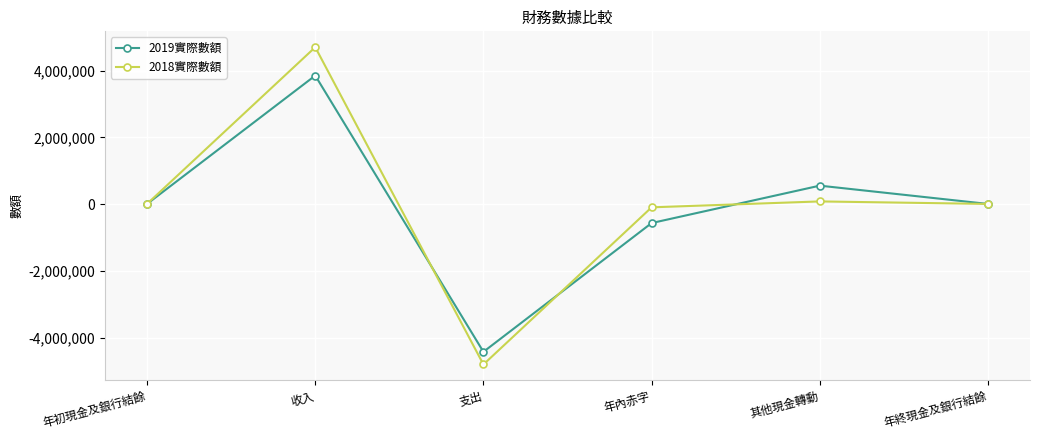

Is this an area chart (filled region under the line)?

No